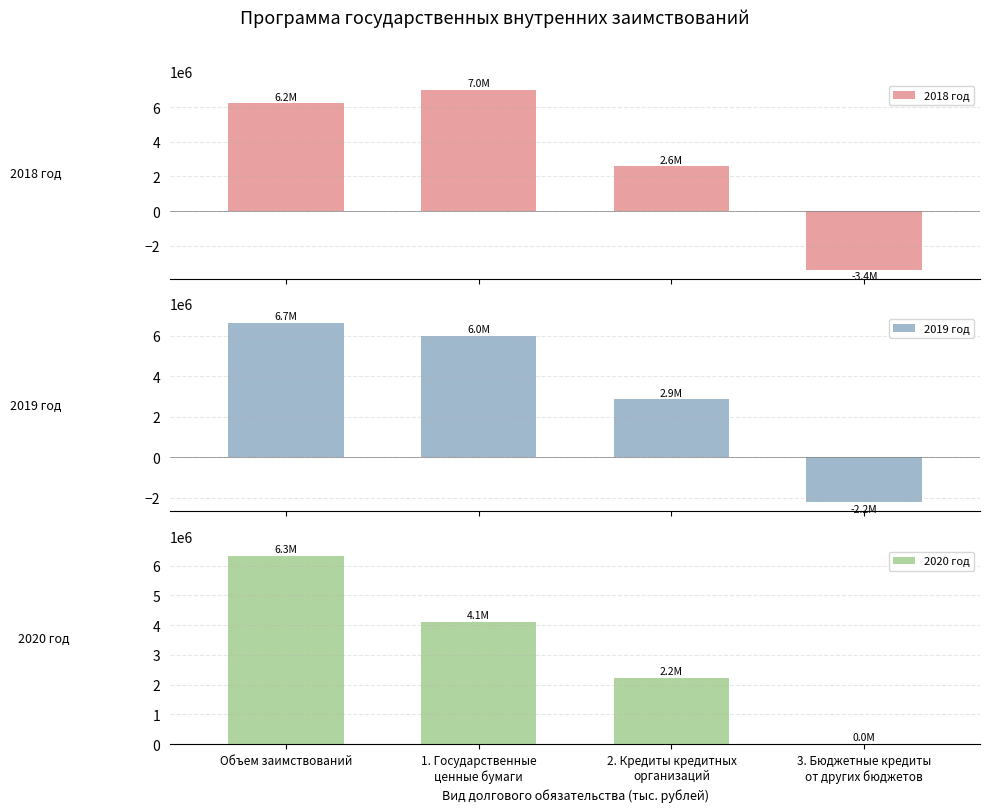

How many values in 2018 год are above zero?

3